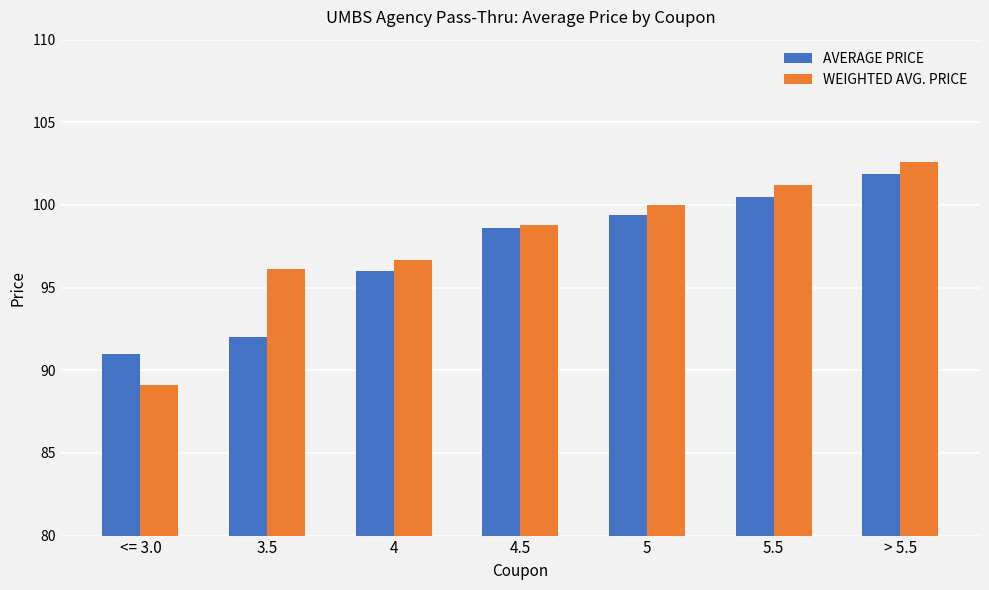

At how many categories does at least one series exceed 89?

7